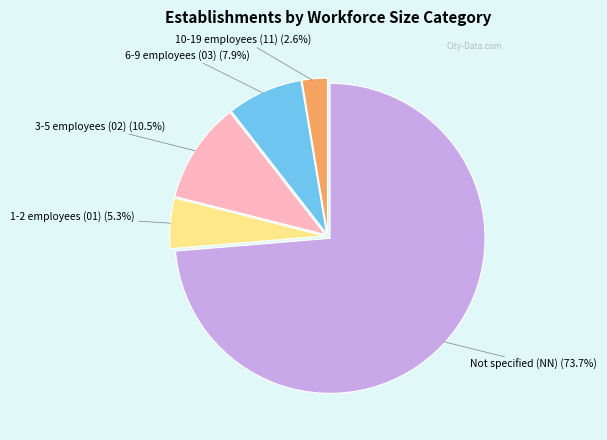

To the nearest percent, what is the average slice percentage?

20%